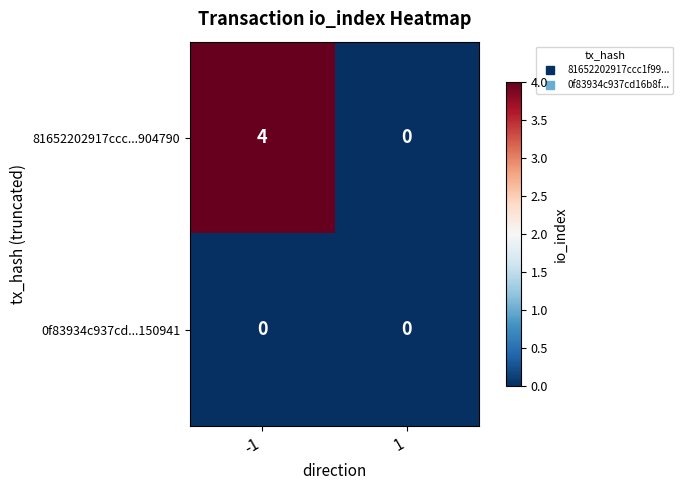

Reading left to right, list all the values displayed in this chart.

81652202917ccc...904790: -1=4	1=0
0f83934c937cd...150941: -1=0	1=0